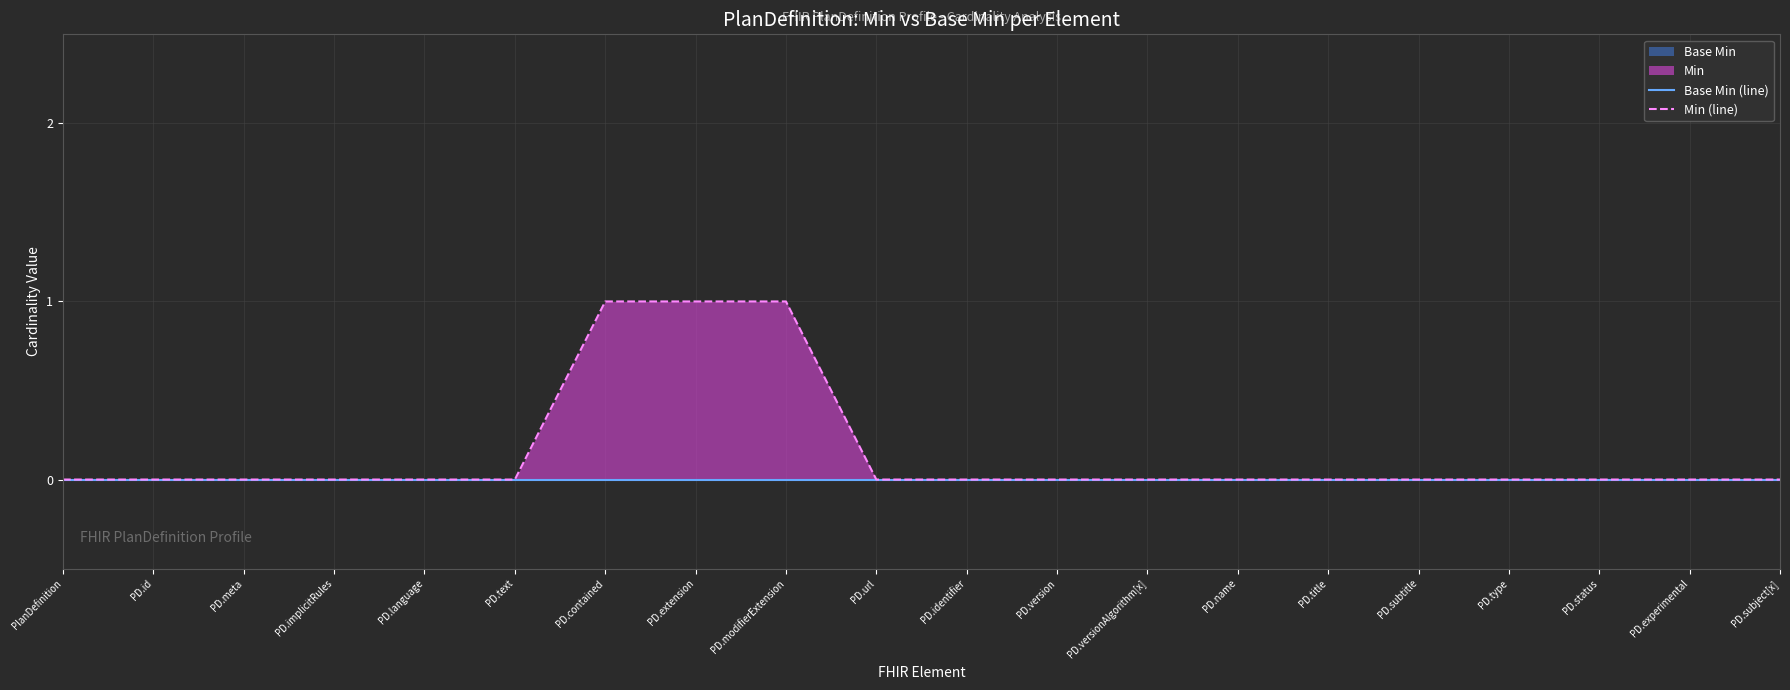

At which label does Min (line) reach its peak?

PD.contained